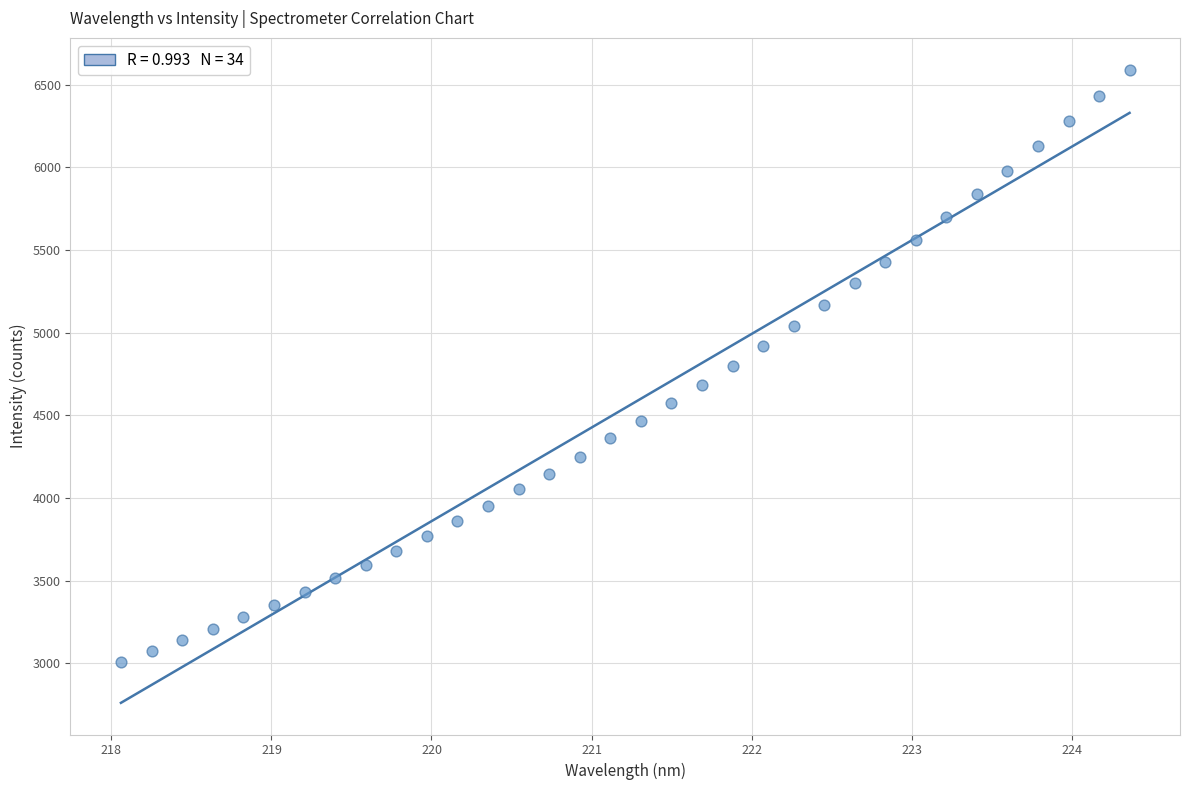

What is the range of Y values (max minus min)?

3584.0